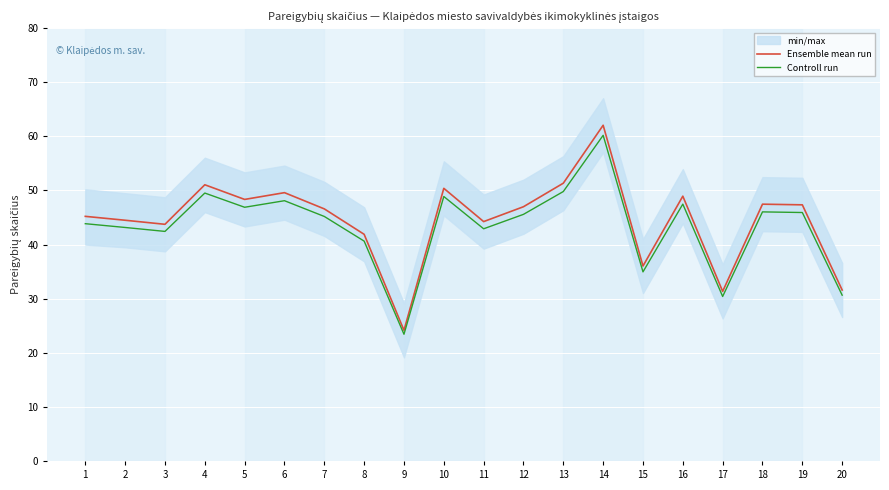

At which category does Controll run reach its first local peak?

4